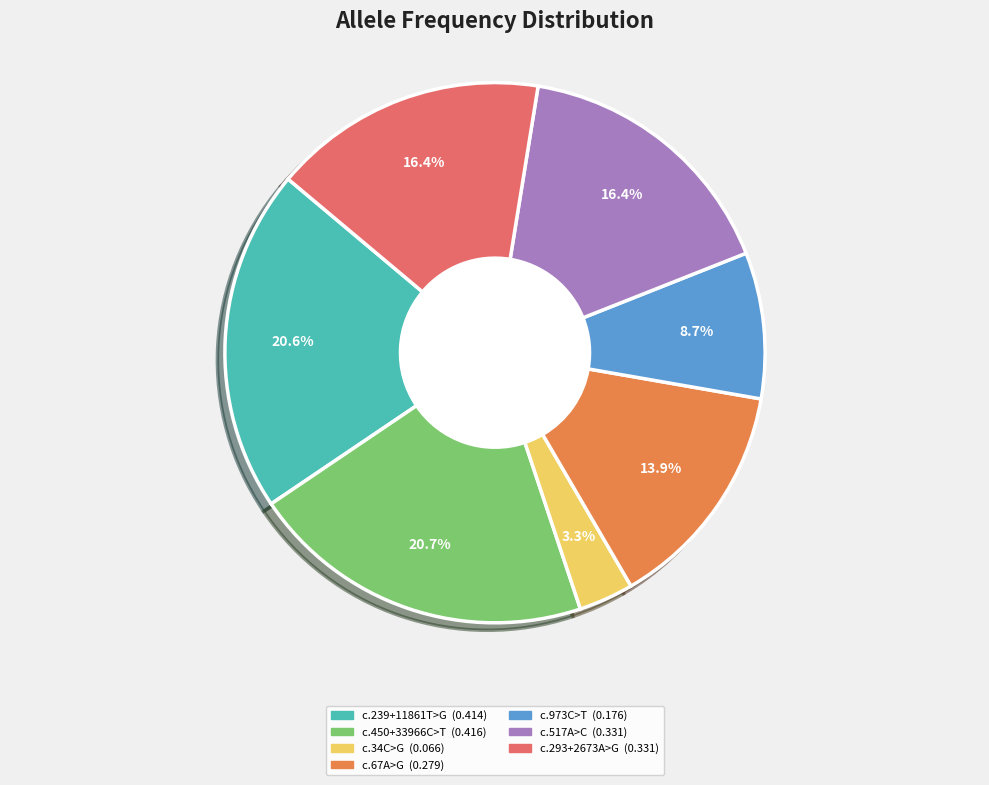

Does any single category account for the majority?

No